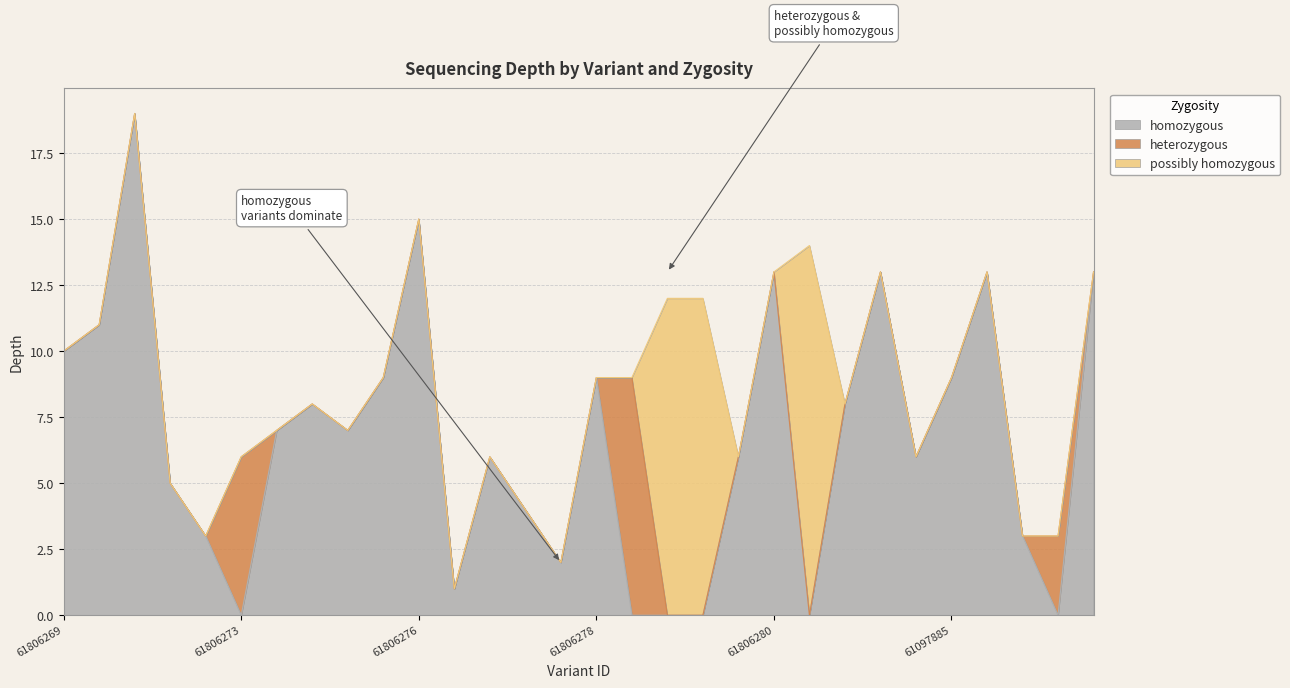

What is the difference between the maximum and second lowest values in the possibly homozygous series?

14